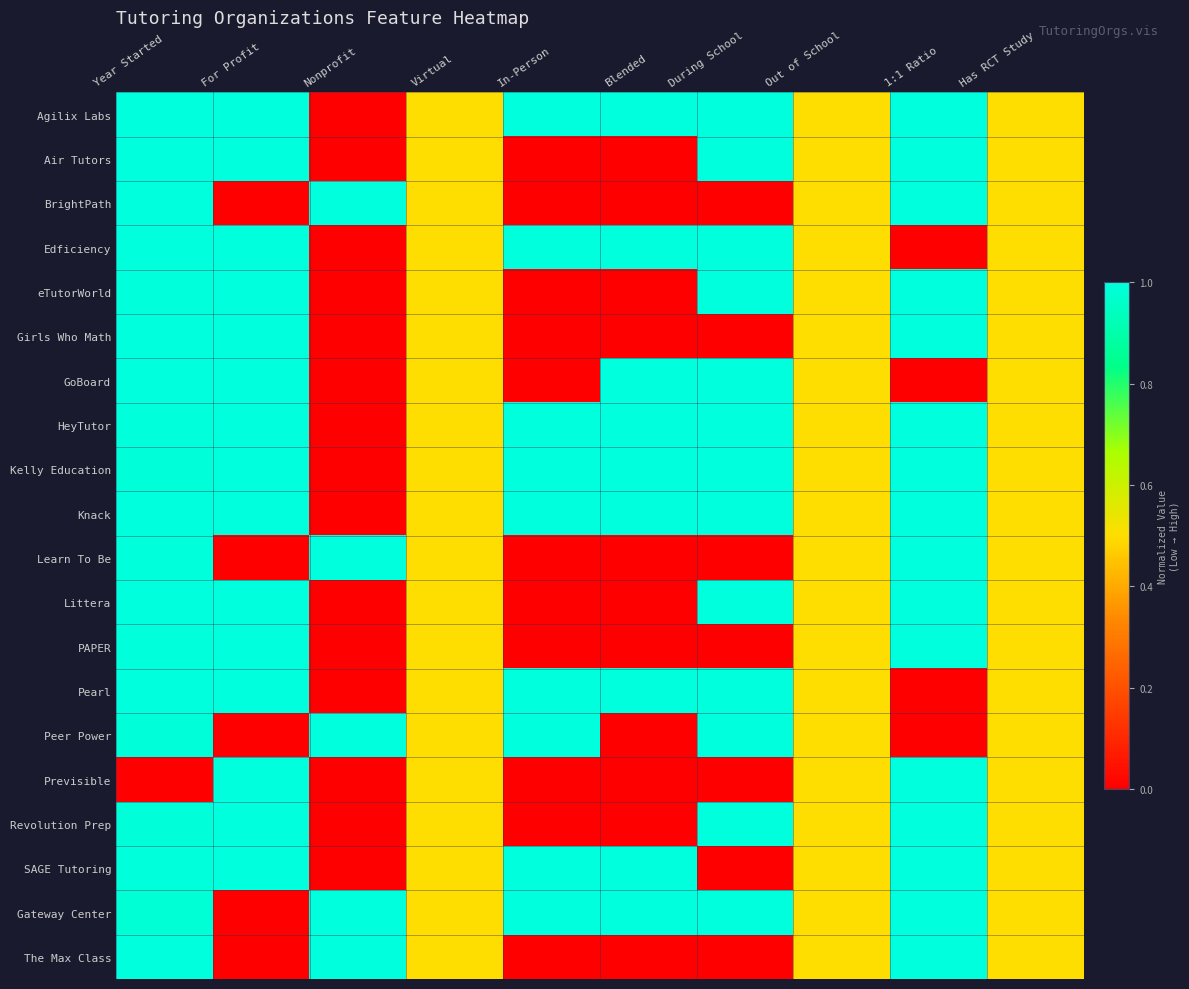

Rank the series by their maximum value, from lowest to highest.

Agilix Labs, Air Tutors, BrightPath, Edficiency, eTutorWorld, Girls Who Math, GoBoard, HeyTutor, Kelly Education, Knack, Learn To Be, Littera, PAPER, Pearl, Peer Power, Previsible, Revolution Prep, SAGE Tutoring, Gateway Center, The Max Class